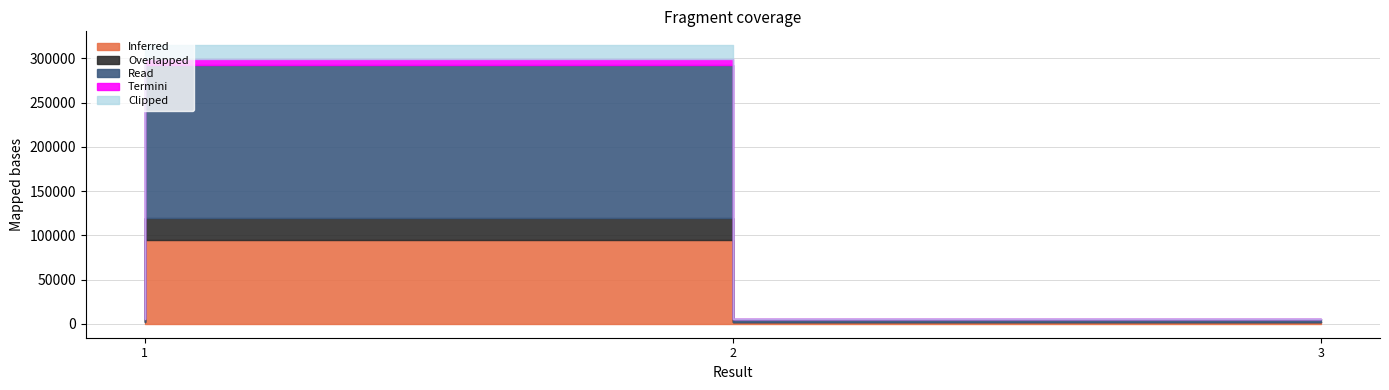

How many data points are above 6299?

1